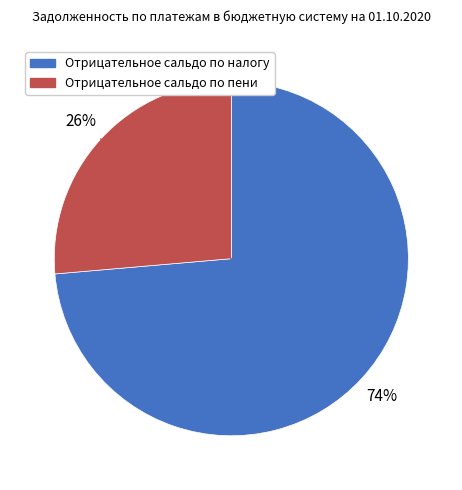

Approximately how many times larger is the value at Отрицательное сальдо по налогу compared to Отрицательное сальдо по пени?

2.8